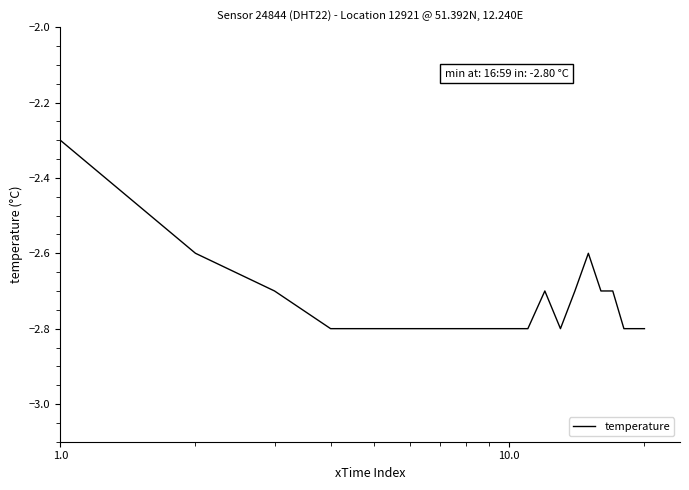

What is the minimum value shown in the chart?

-2.8